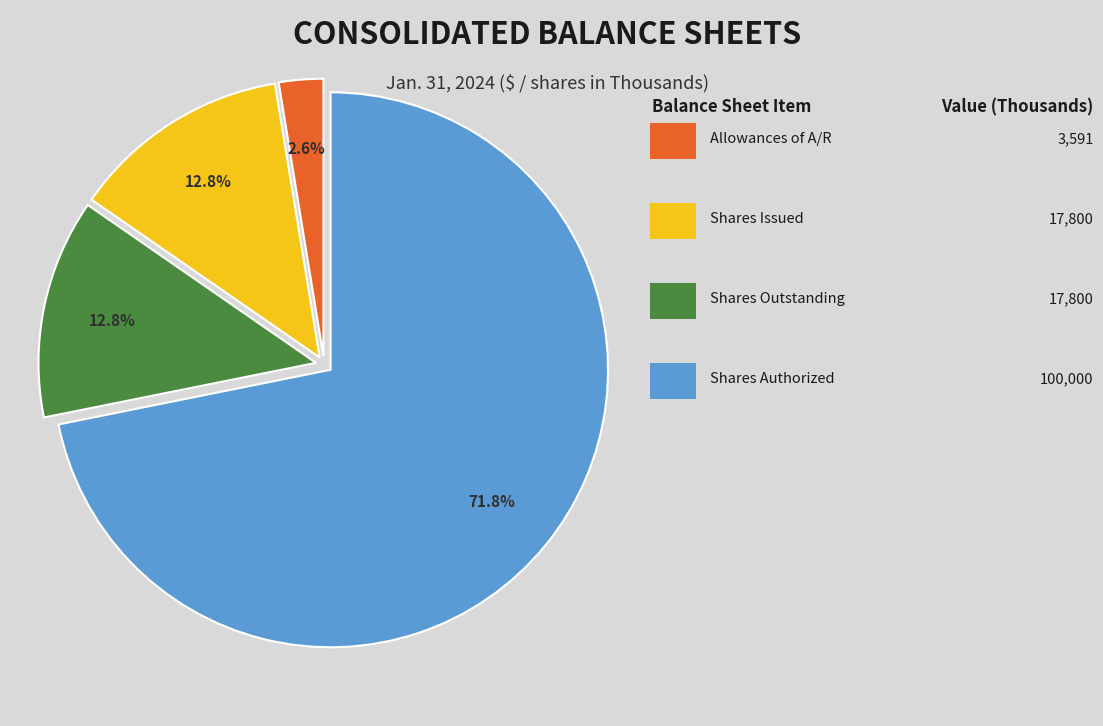

Is there a majority slice in this chart?

Yes